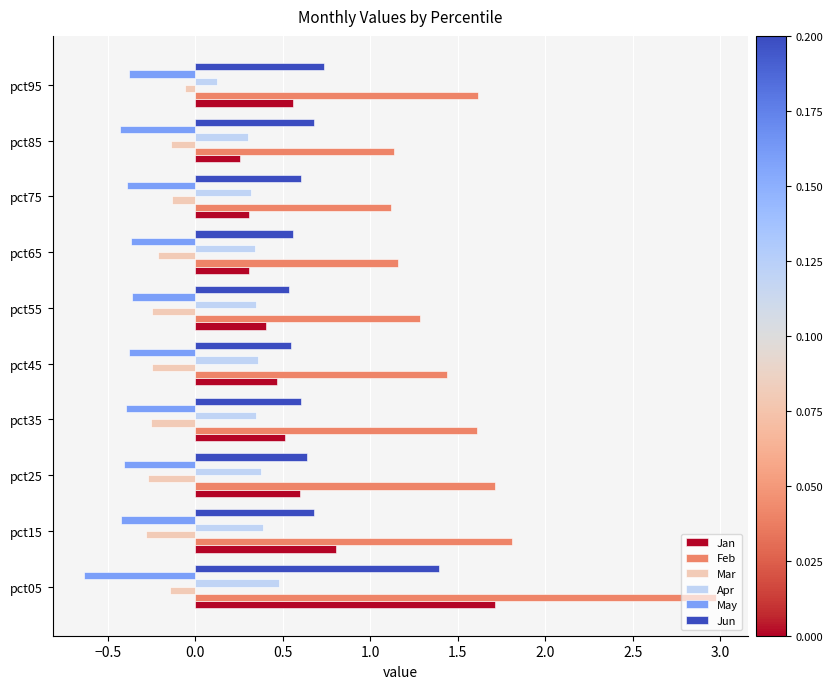

At which label is Feb closest to 2?

pct15